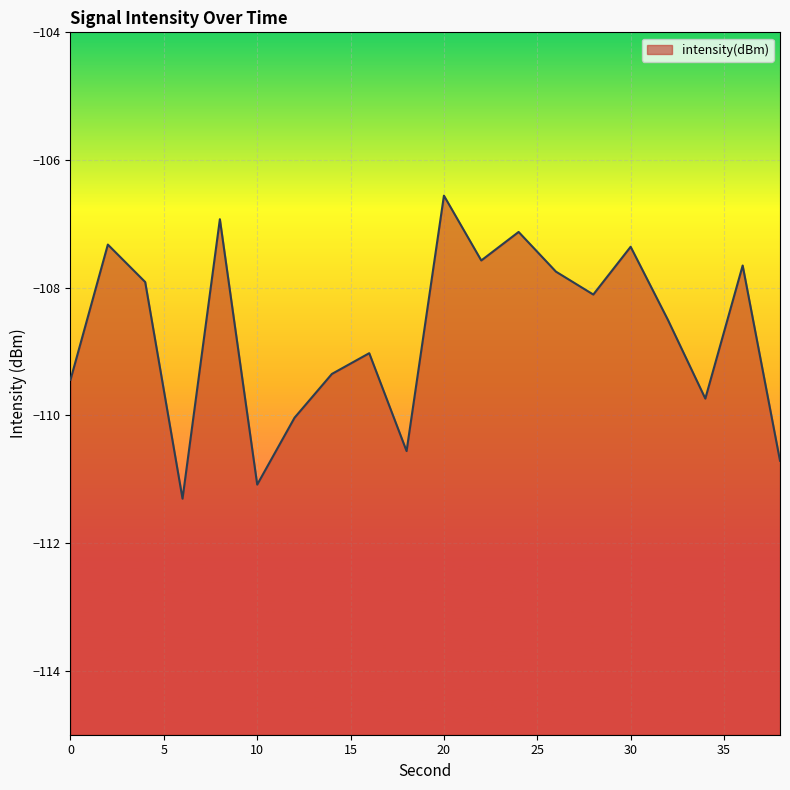

Count the number of data series in this chart.

1